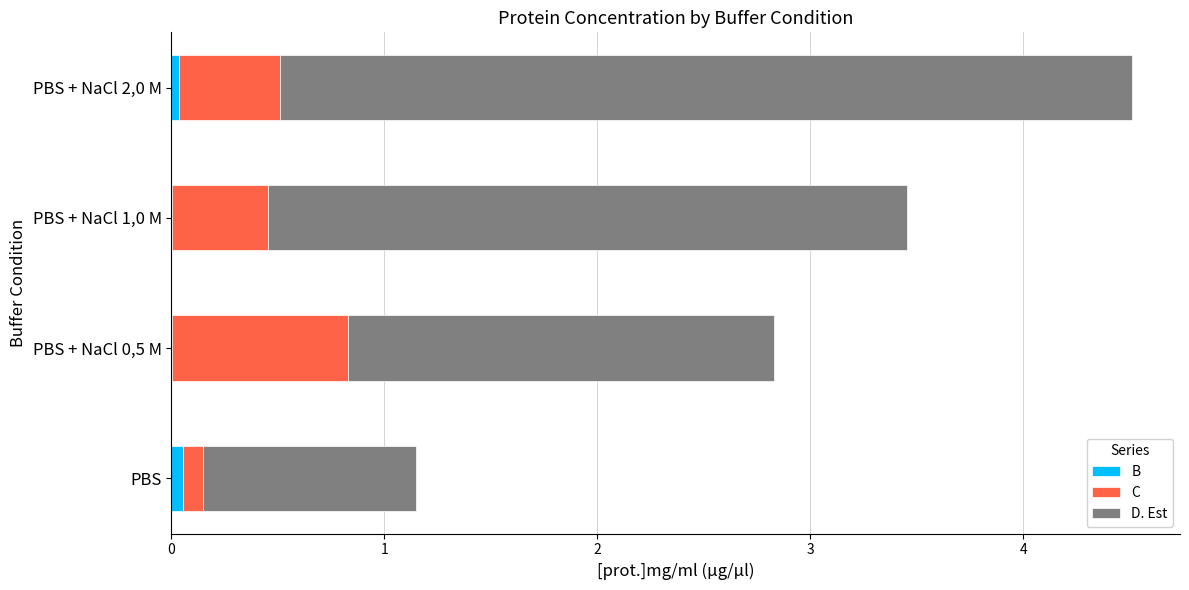

What are all the series names shown in the legend?

B, C, D. Est